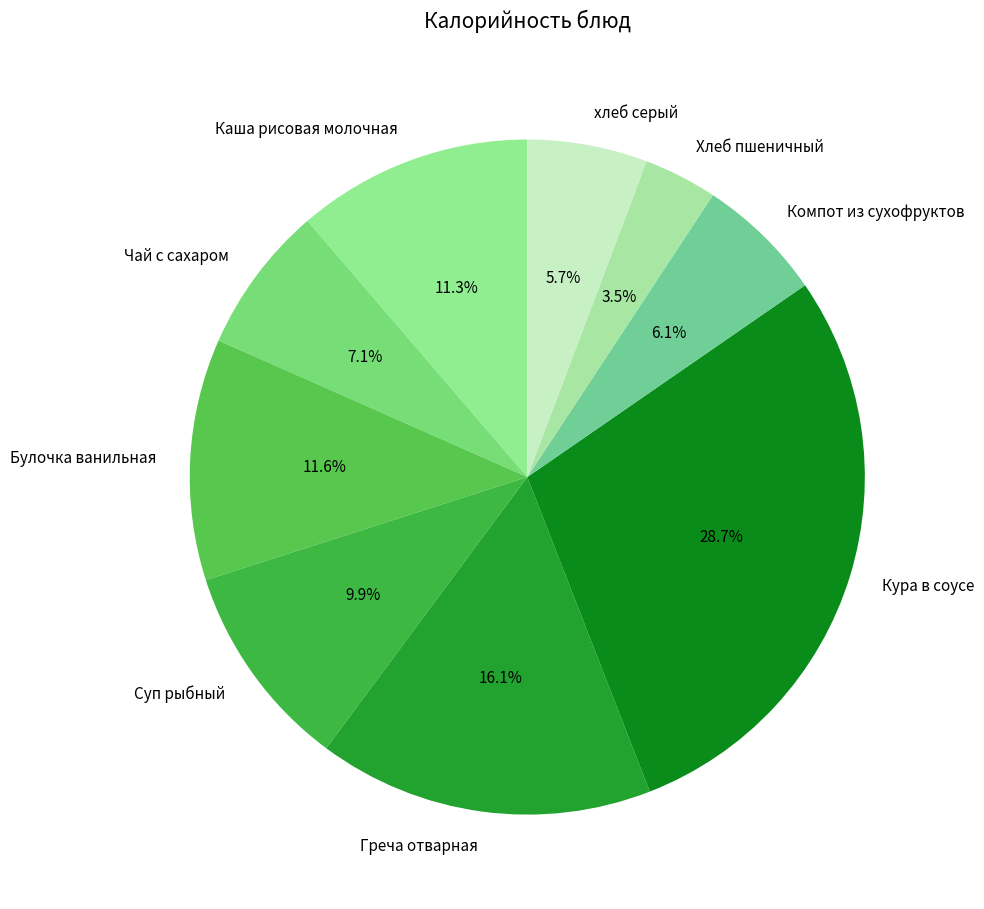

Does any single category account for the majority?

No